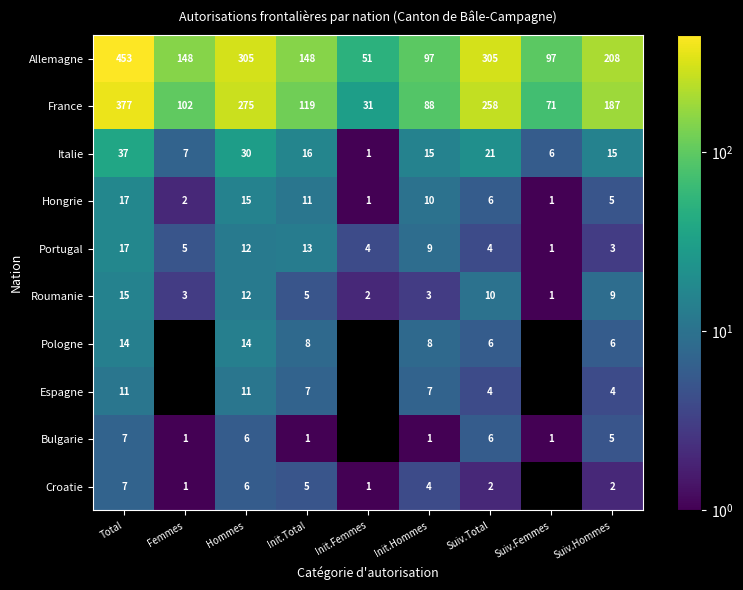

What is the difference between the highest and lowest values at Init.Total?

147